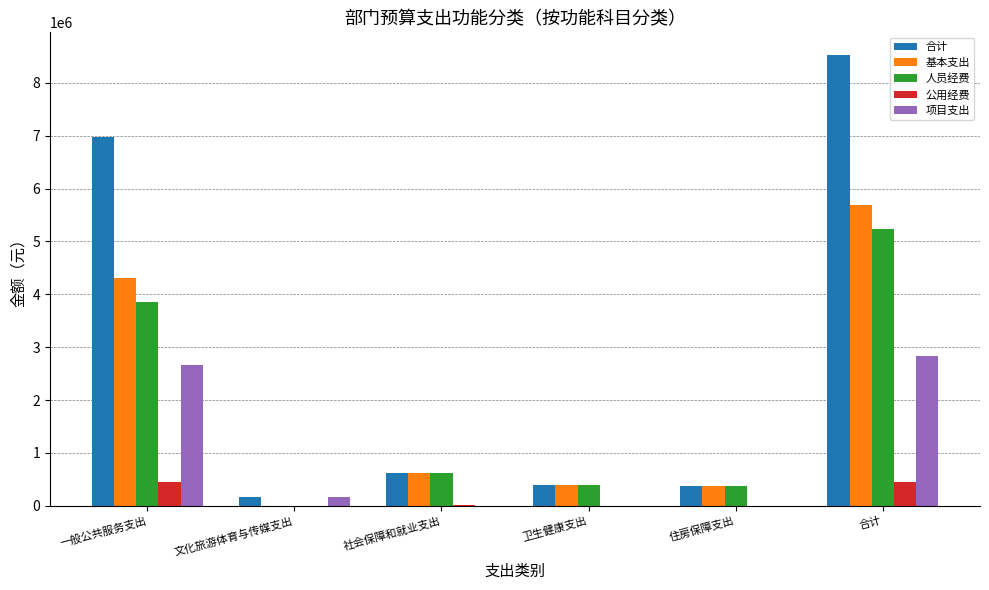

At which category is the sum across all series the highest?

合计